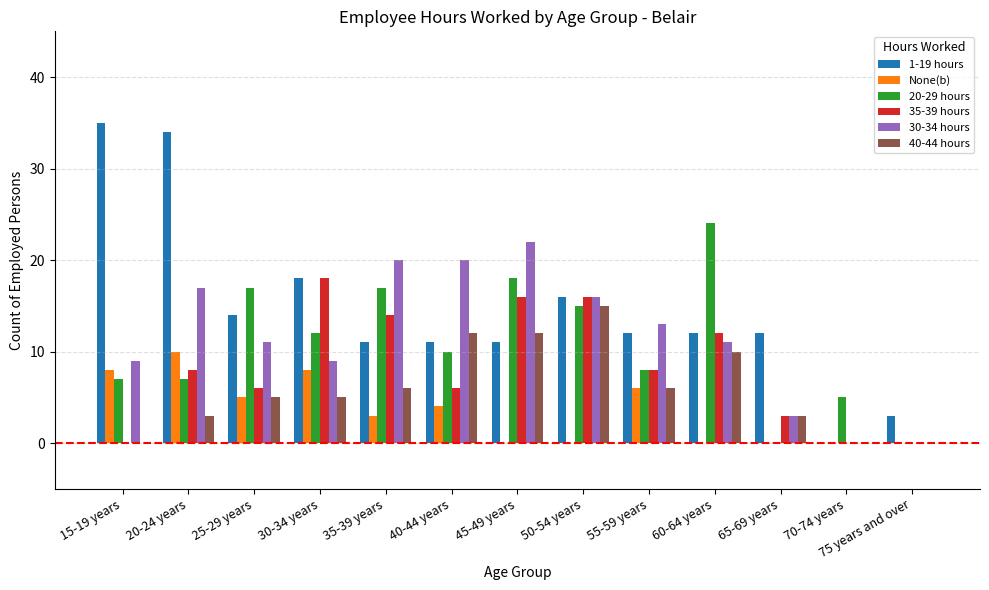

What value does the 40-44 hours series have at 50-54 years, to the nearest 5?

15